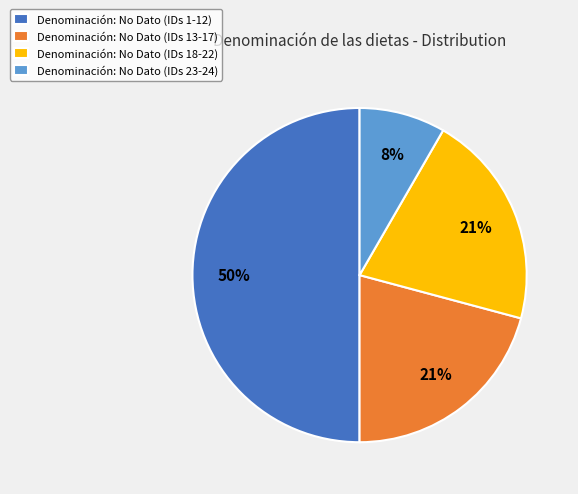

To the nearest percent, what is the difference between the Denominación: No Dato (IDs 18-22) and Denominación: No Dato (IDs 23-24) slice percentages?

13%